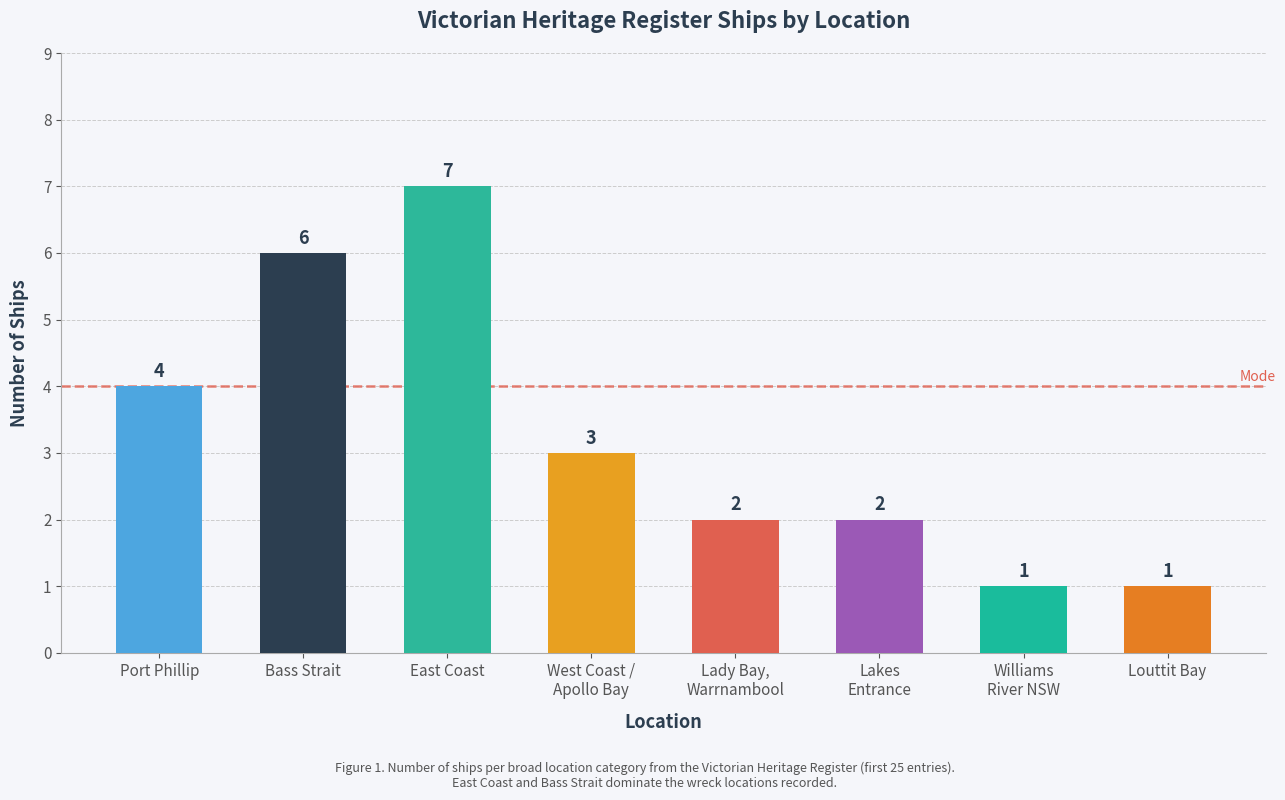

What is the change in value from Port Phillip to Lady Bay,
Warrnambool?

-2